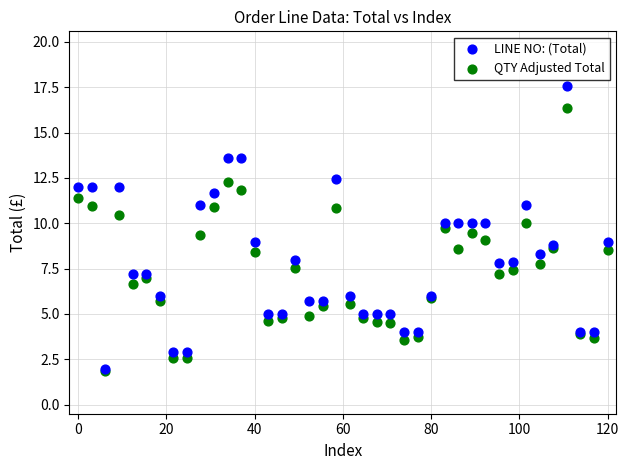

What are all the series names shown in the legend?

LINE NO: (Total), QTY Adjusted Total